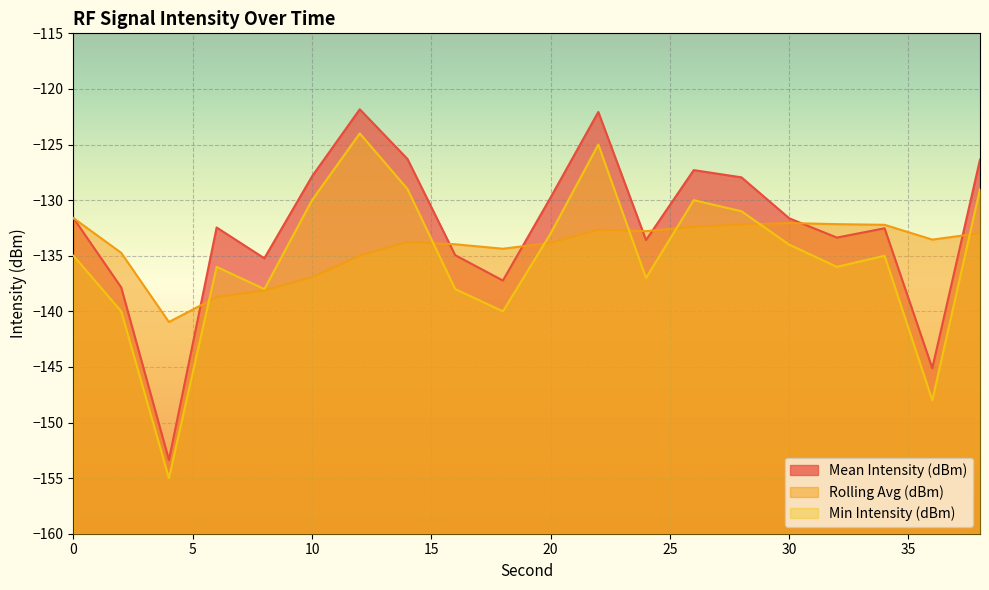

At which category does Rolling Avg (dBm) reach its first local peak?

14